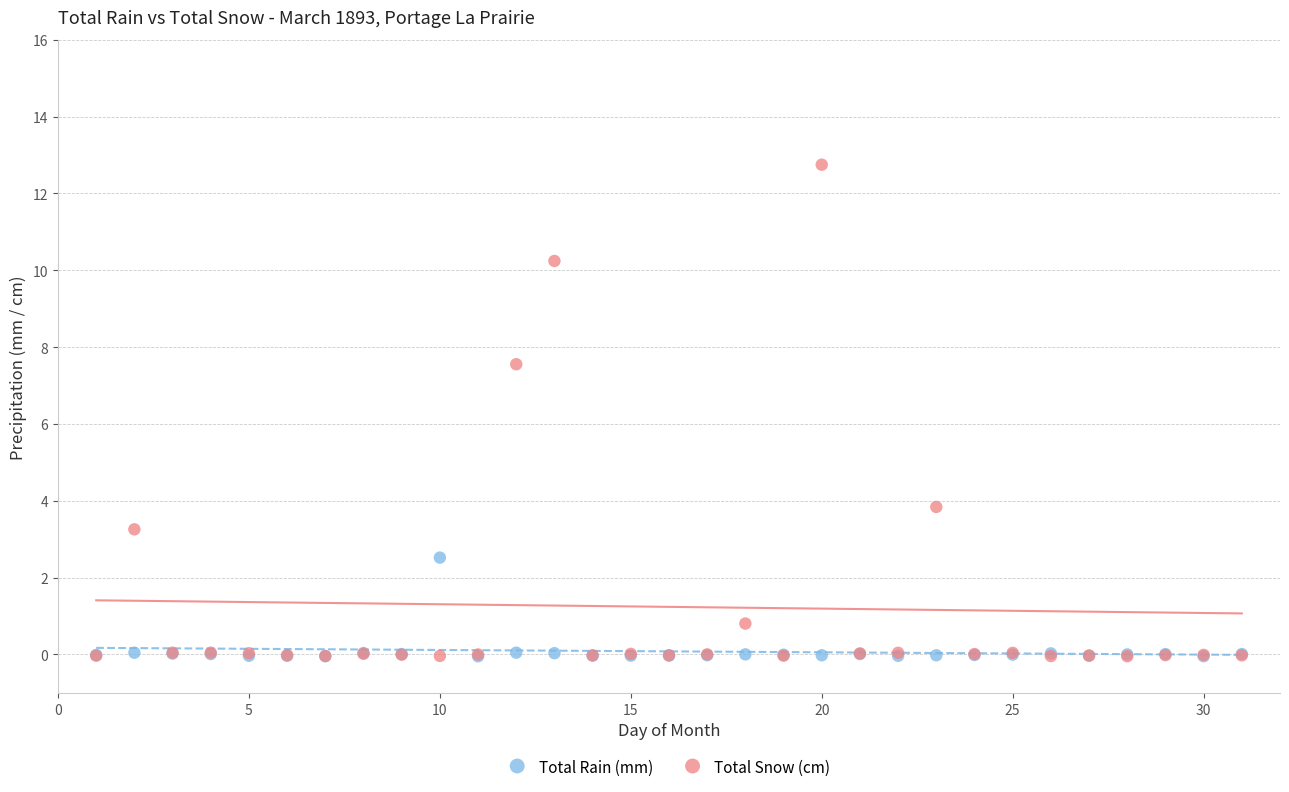

In the Total Snow (cm) series, what Y value is closest to 6?

7.6